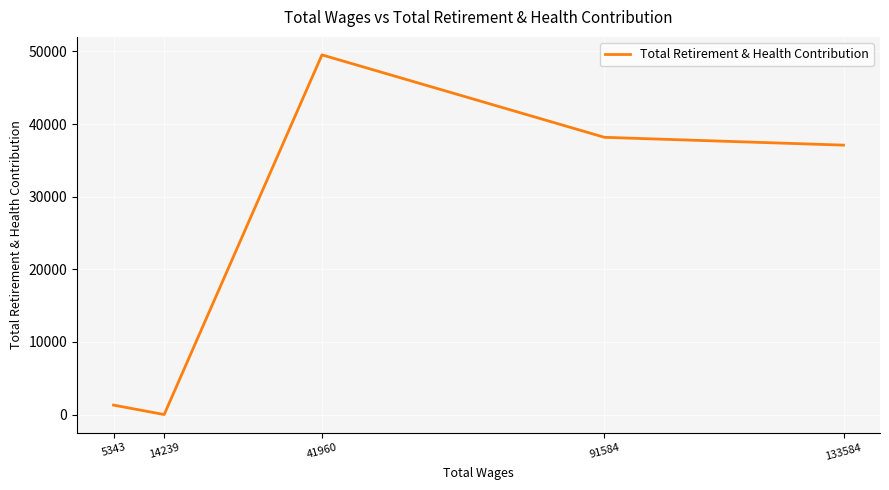

What is the sum of all values?

126097